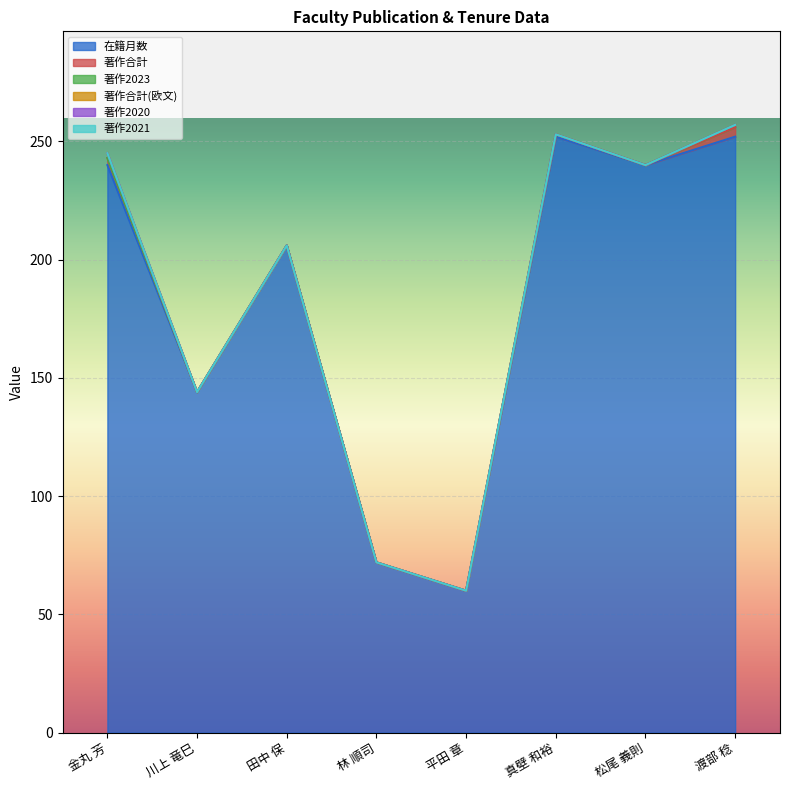

At which category is the sum across all series the highest?

渡部 稔